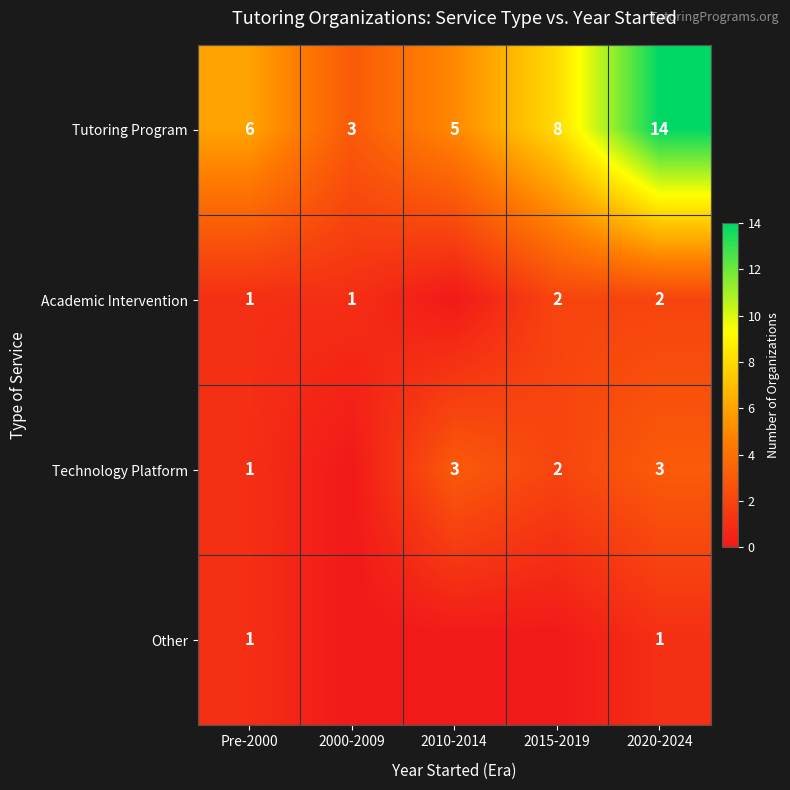

What is the total value across all series at 2020-2024?

20